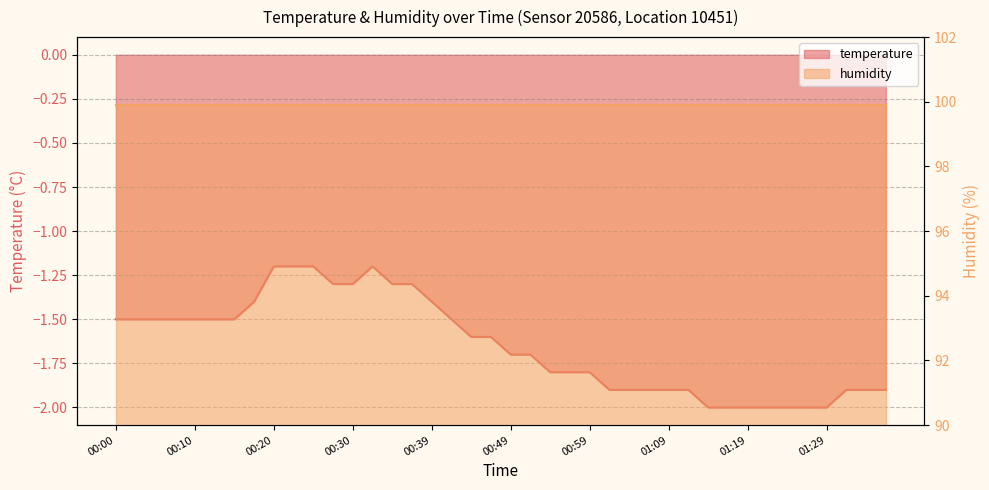

What is the value of the 30th point from the left?

-1.9